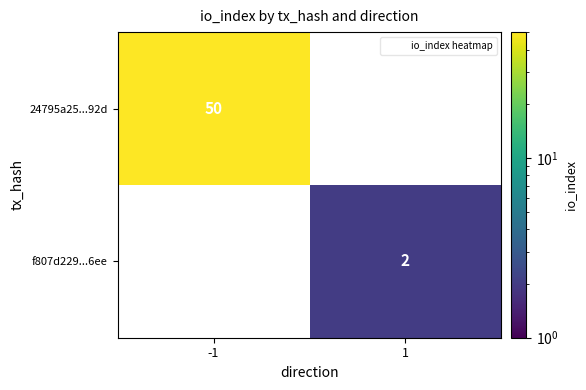

Is it true that f807d229...6ee equals -1 at -1?

False